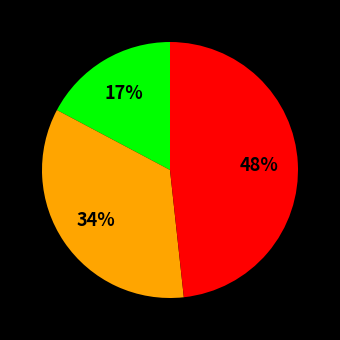

To the nearest percent, what is the average slice percentage?

33%